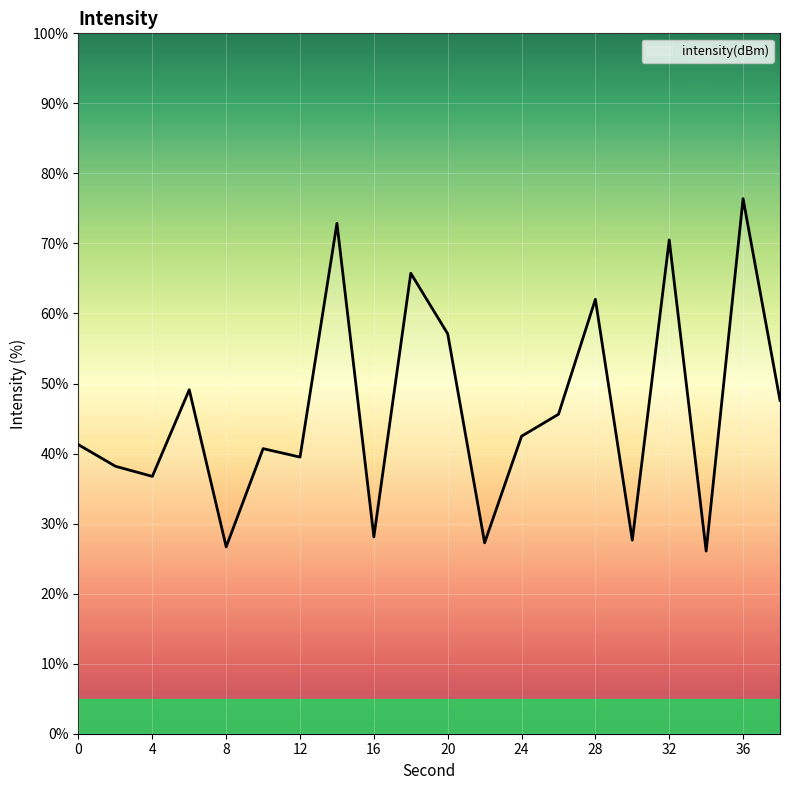

What is the minimum value shown in the chart?

26.1